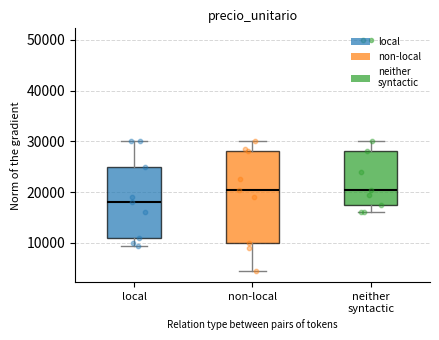

Which box is the tallest, from its lower edge to its upper edge?

non-local